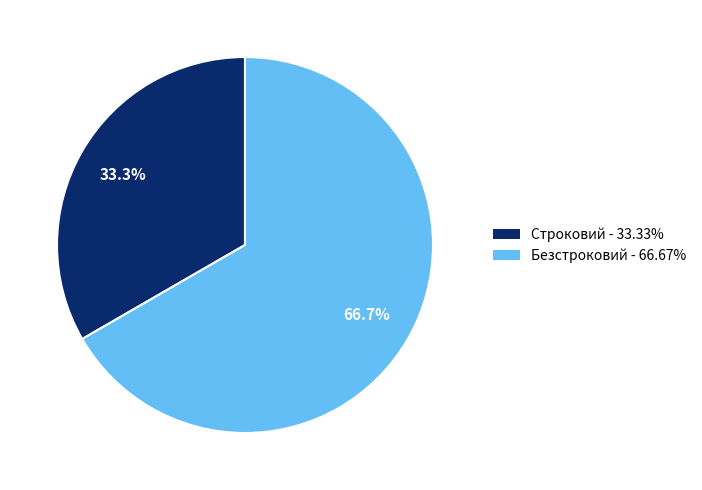

Combined, what portion of the pie is Безстроковий and Строковий?

100.0%